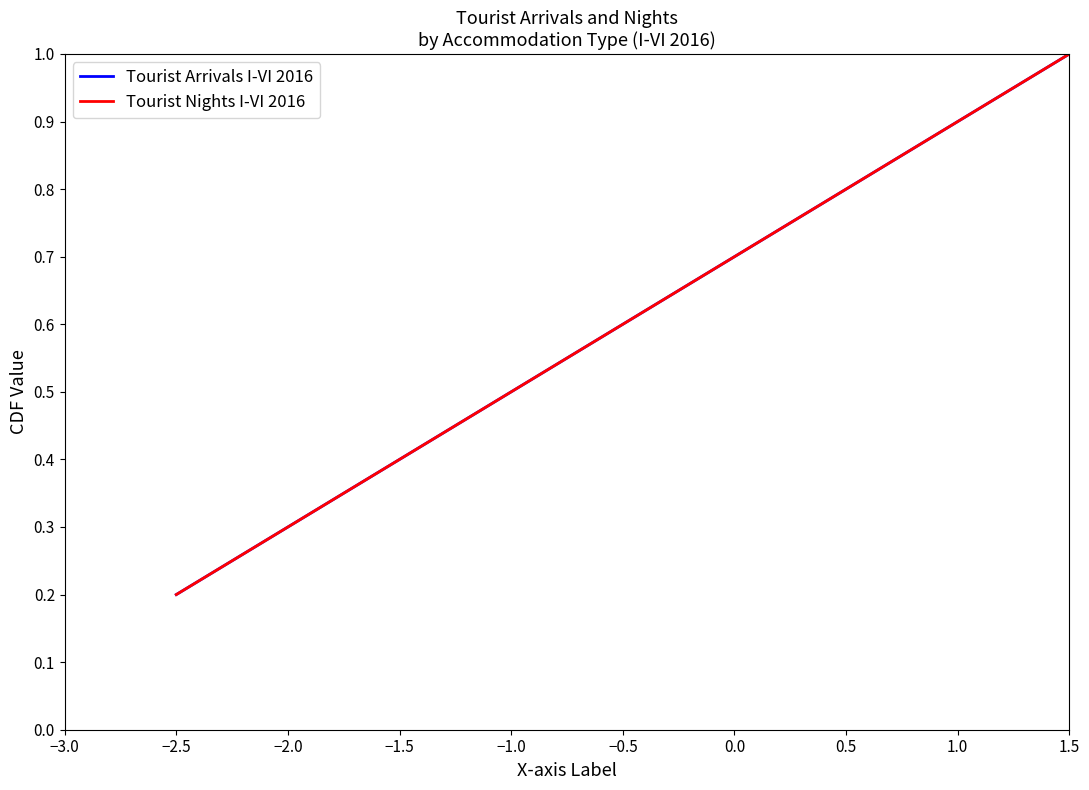

Does the chart display data point markers on the line(s)?

No